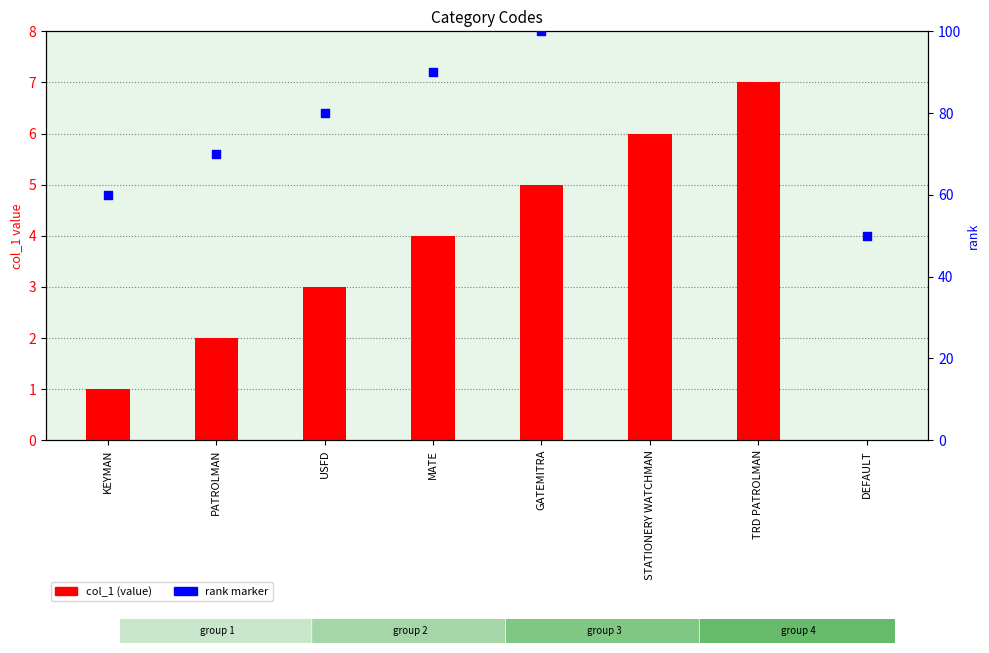

Which series reaches the minimum Y coordinate?

col_1